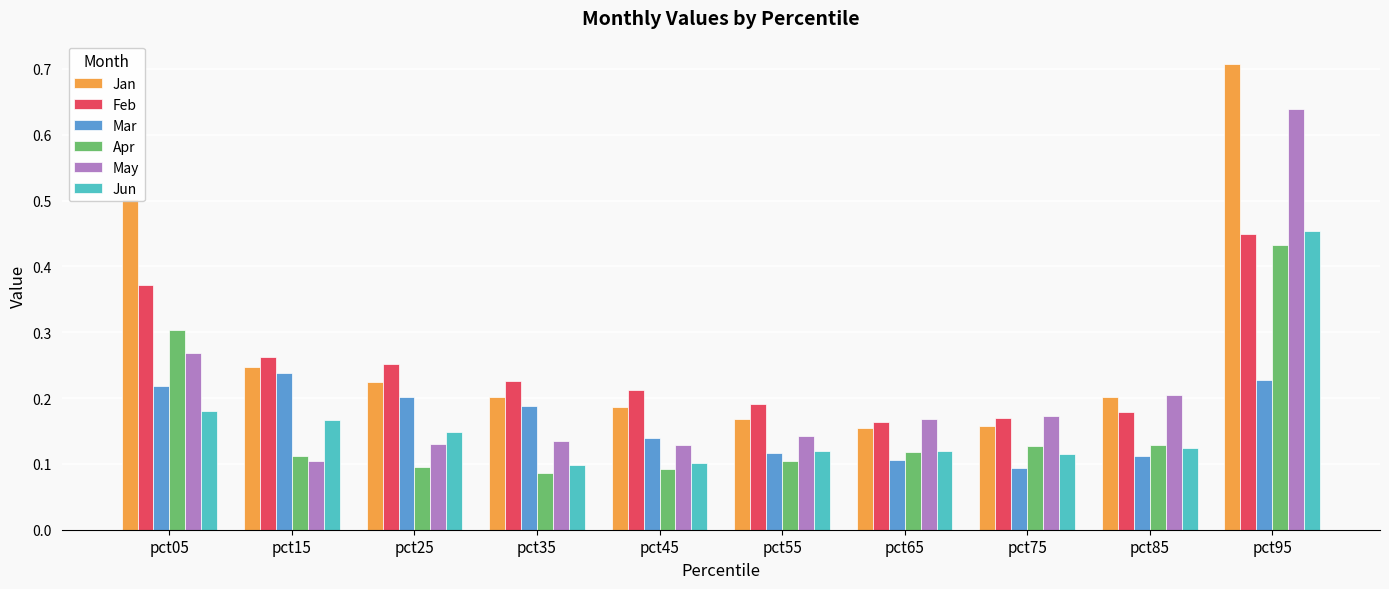

What is the maximum value shown in the chart?

0.7